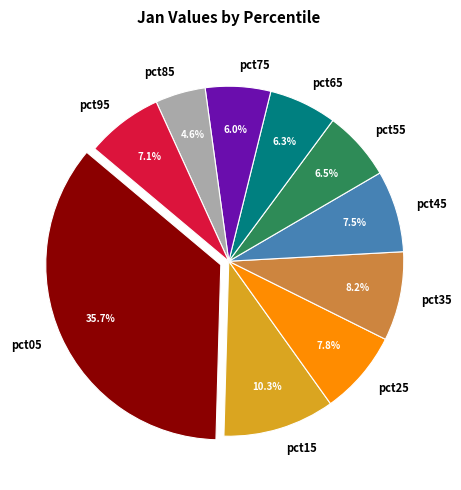

The pct05 slice represents 36% of the pie. True or false?

True